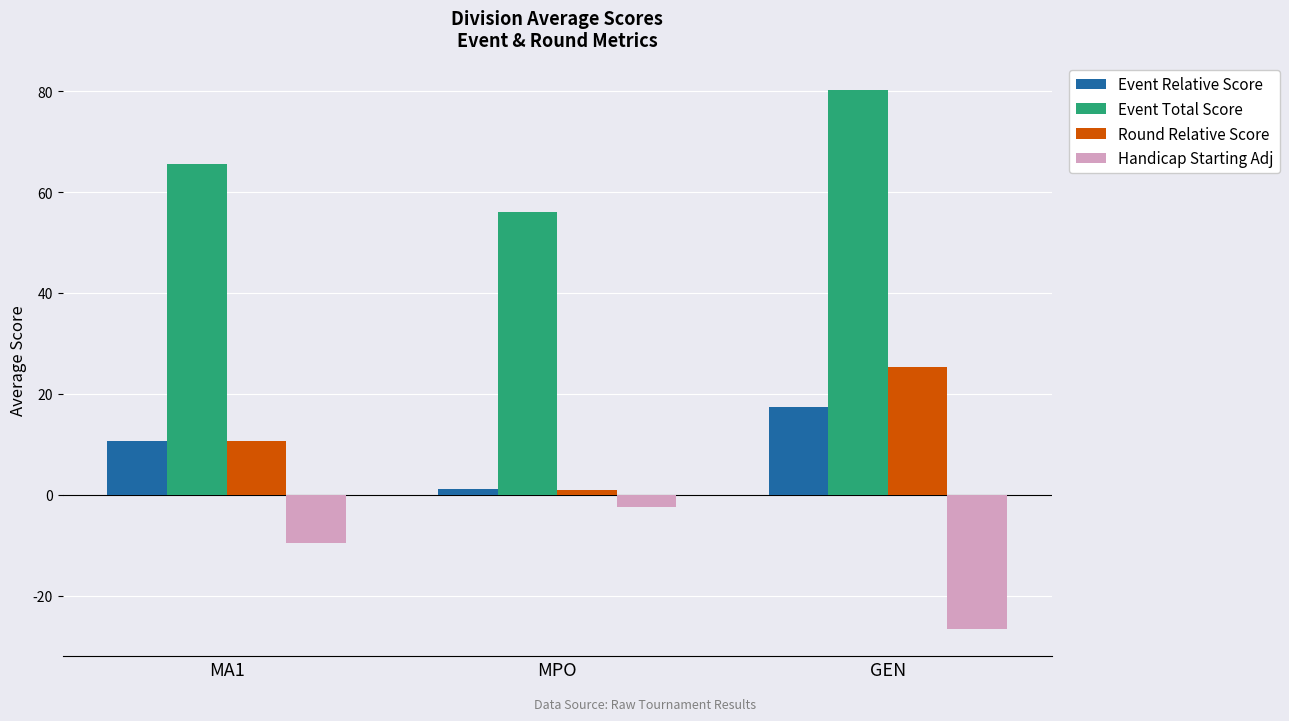

At which category is the sum across all series the highest?

GEN